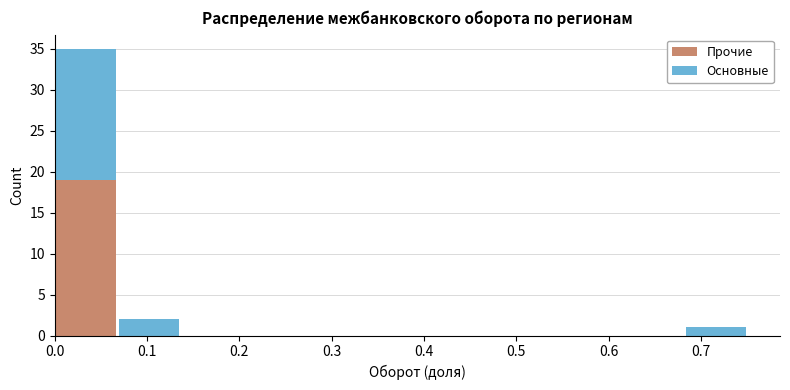

Reading left to right, list every stacked bar in this chart as the range it spans on the x-axis followed by its total height. Neither the bar edges nor the heights are printed on the chart, so give them approximately, as read against the axes.

0.00 to 0.07: 35
0.07 to 0.14: 2
0.14 to 0.20: 0
0.20 to 0.27: 0
0.27 to 0.34: 0
0.34 to 0.41: 0
0.41 to 0.48: 0
0.48 to 0.55: 0
0.55 to 0.61: 0
0.61 to 0.68: 0
0.68 to 0.75: 1